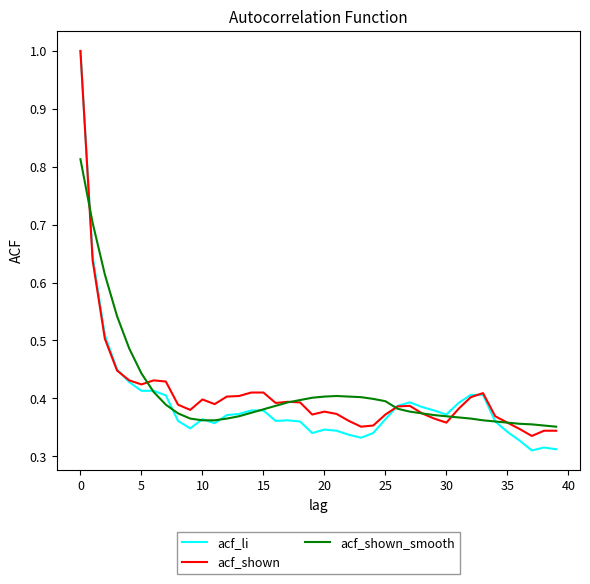

True or false: acf_li and acf_shown_smooth intersect in this chart.

True